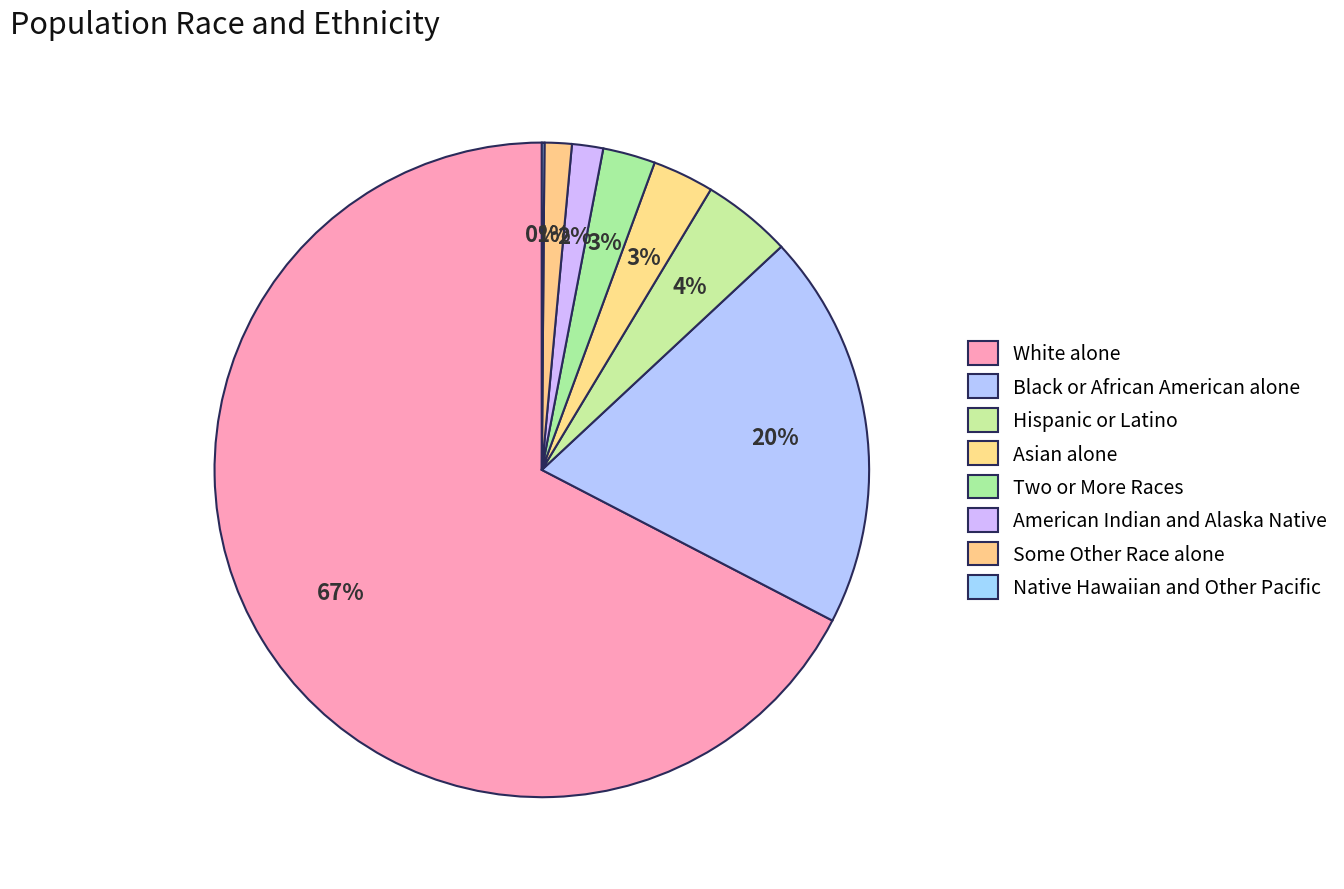

True or false: Two or More Races accounts for 9% of the total.

False